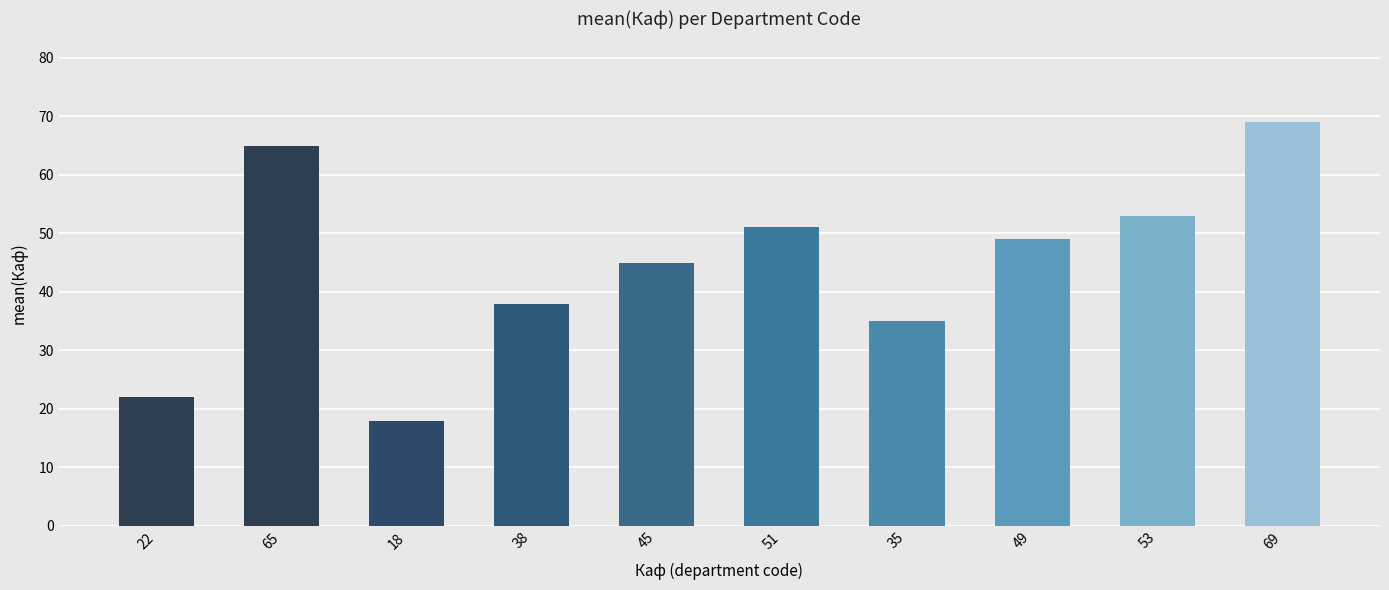

Reading left to right, list all the values displayed in this chart.

22=22	65=65	18=18	38=38	45=45	51=51	35=35	49=49	53=53	69=69